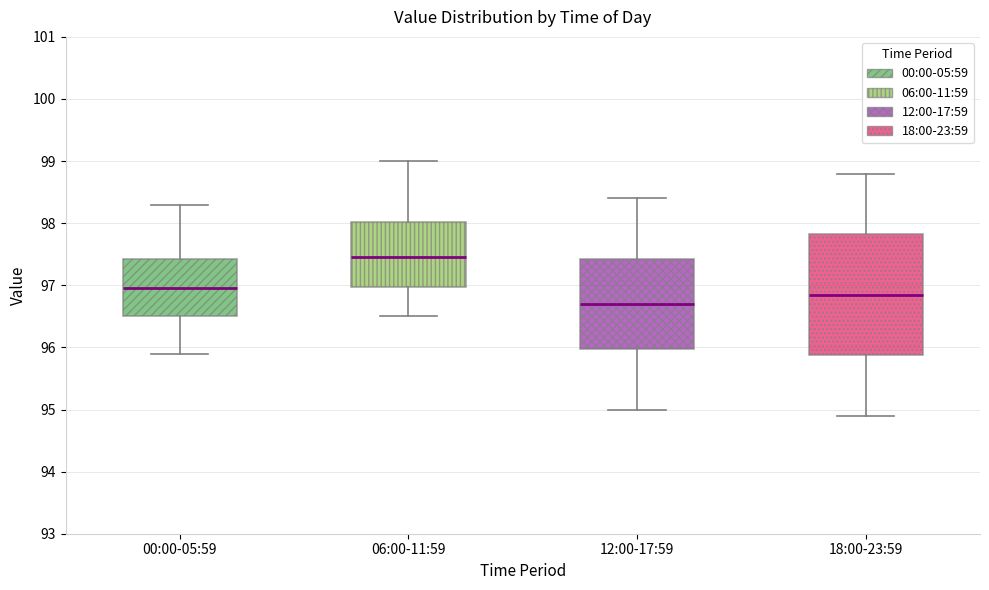

Reading left to right, transcribe this box plot: for each box, give where its median line is, the range the box spans, and where its two whiskers end, as read against the y-axis. The values are not printed on the chart, so give them approximately, as read against the axis.

00:00-05:59: median 97.0, box 96.5 to 97.4, whiskers 95.9 to 98.3
06:00-11:59: median 97.5, box 97.0 to 98.0, whiskers 96.5 to 99.0
12:00-17:59: median 96.7, box 96.0 to 97.4, whiskers 95.0 to 98.4
18:00-23:59: median 96.9, box 95.9 to 97.8, whiskers 94.9 to 98.8